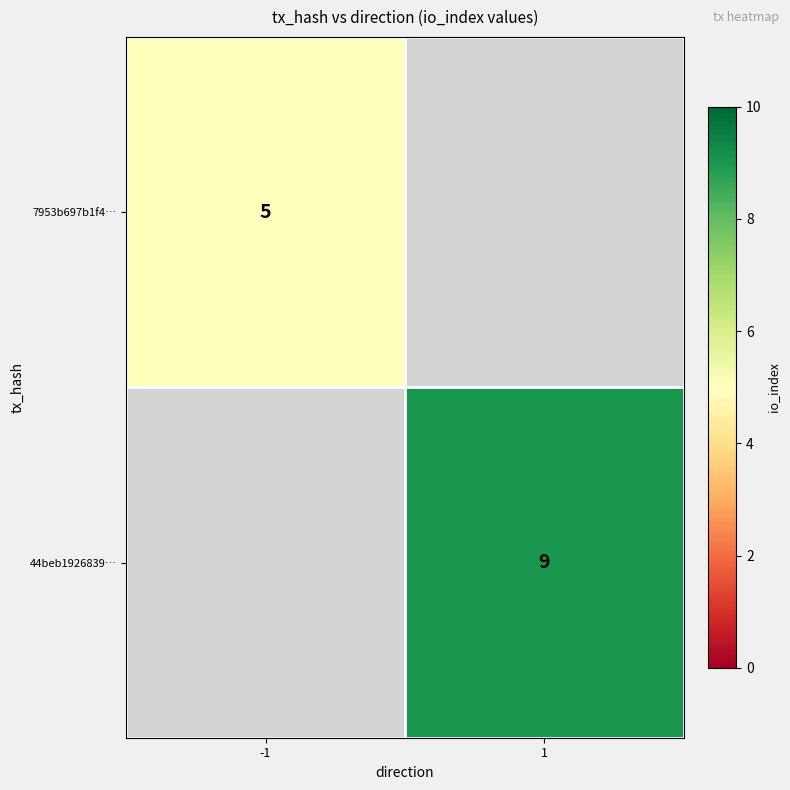

The value of 44beb1926839… at 1 is 9. True or false?

True